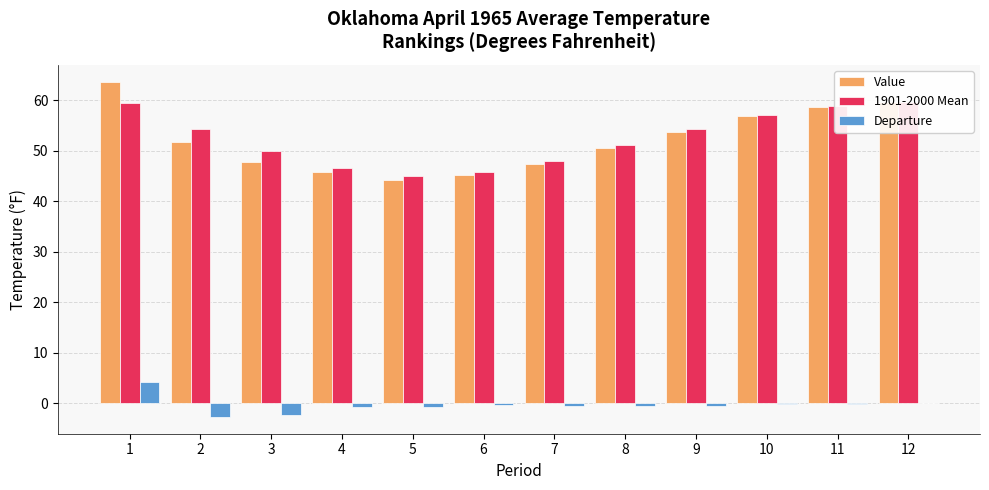

How many bars are there in total?

36